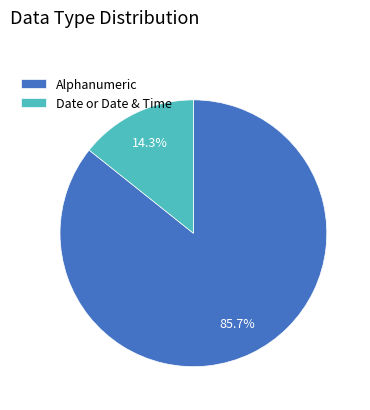

Which slice is the smallest?

Date or Date & Time